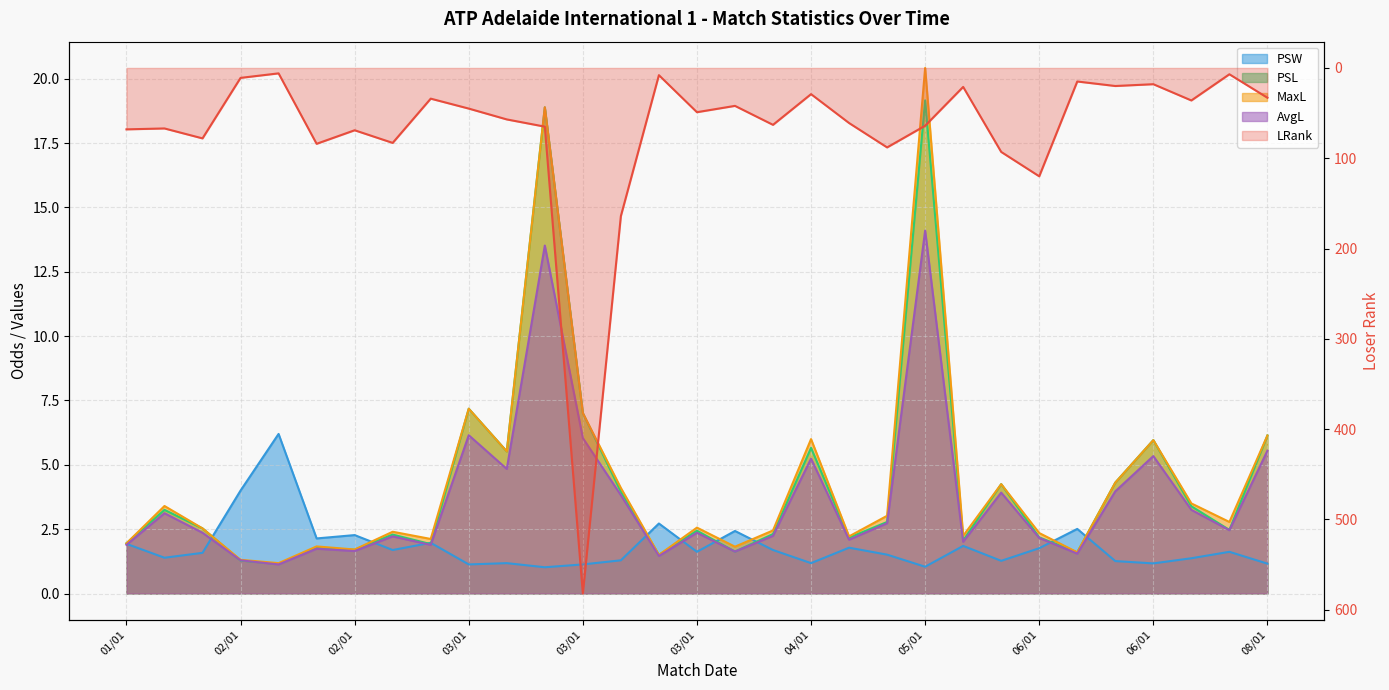

What is the sum of the MaxL line values at 22 and 20?

5.3